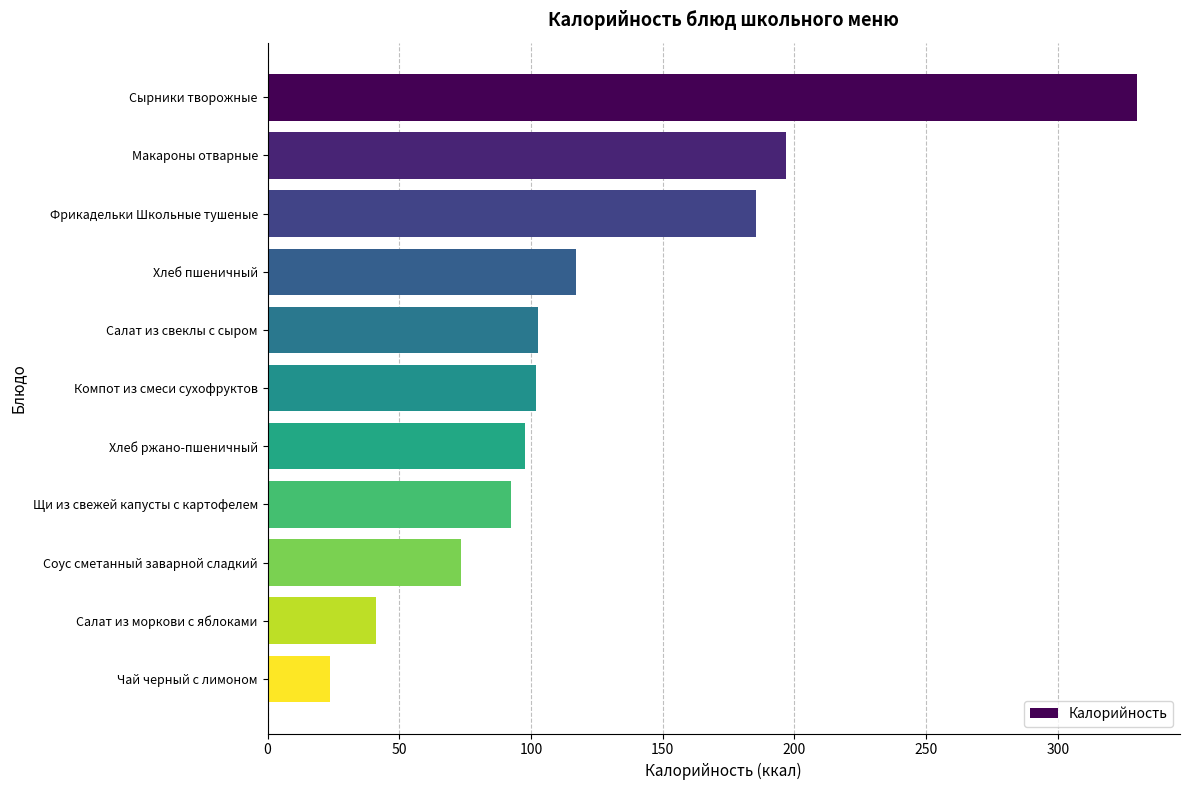

Where is the data nearest to the value 176?

Фрикадельки Школьные тушеные